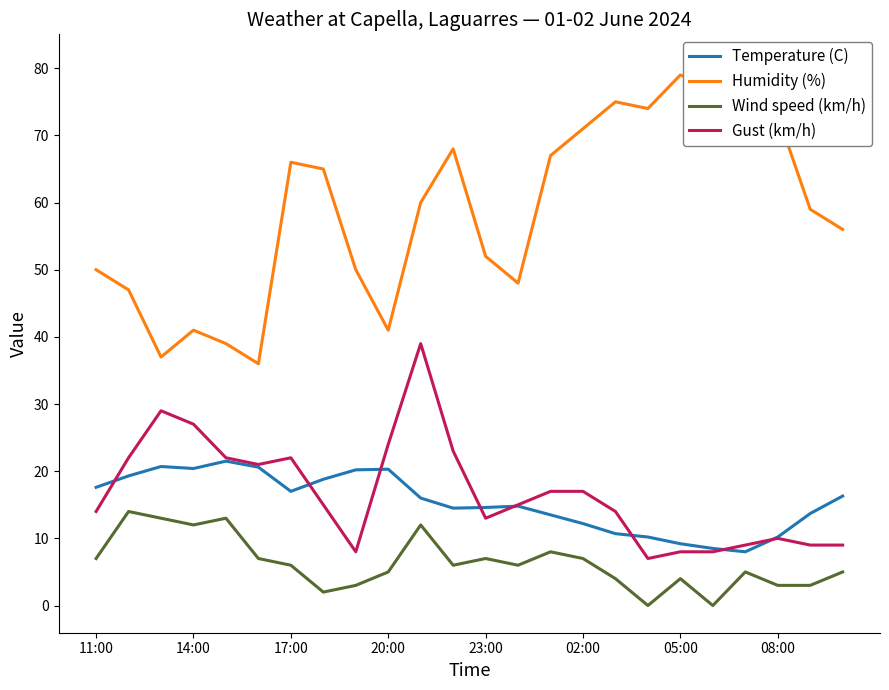

Reading right to left, list all the values displayed in this chart.

Temperature (C): 16.3	13.7	10.2	8.0	8.5	9.2	10.2	10.7	12.2	13.5	14.8	14.6	14.5	16.0	20.3	20.2	18.8	17.0	20.6	21.5	20.4	20.7	19.3	17.6
Humidity (%): 56.0	59.0	73.0	81.0	77.0	79.0	74.0	75.0	71.0	67.0	48.0	52.0	68.0	60.0	41.0	50.0	65.0	66.0	36.0	39.0	41.0	37.0	47.0	50.0
Wind speed (km/h): 5.0	3.0	3.0	5.0	0.0	4.0	0.0	4.0	7.0	8.0	6.0	7.0	6.0	12.0	5.0	3.0	2.0	6.0	7.0	13.0	12.0	13.0	14.0	7.0
Gust (km/h): 9.0	9.0	10.0	9.0	8.0	8.0	7.0	14.0	17.0	17.0	15.0	13.0	23.0	39.0	24.0	8.0	15.0	22.0	21.0	22.0	27.0	29.0	22.0	14.0